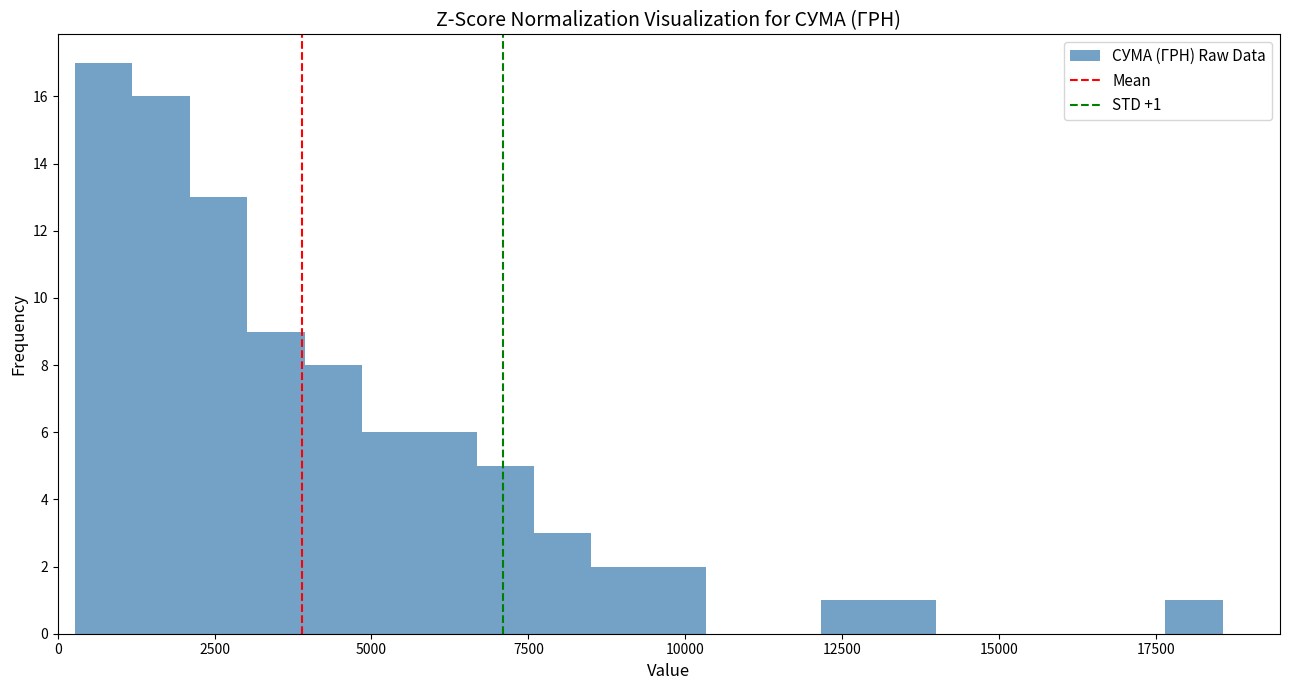

Read against the x-axis, roughly where is the centre of the tallest bar?

500